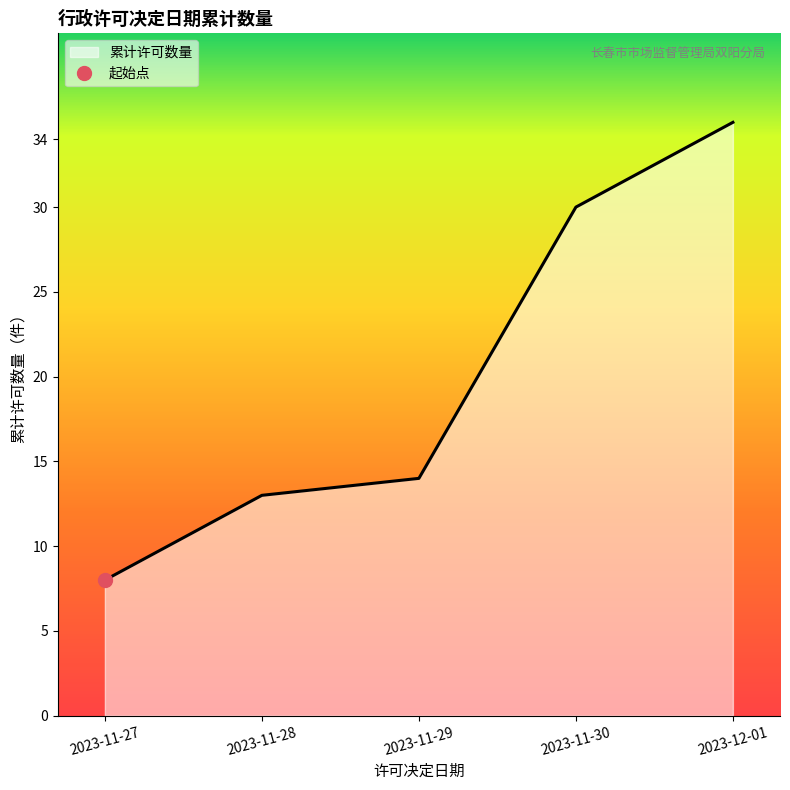

Which category has the lowest value in the 累计许可数量 series?

2023-11-27